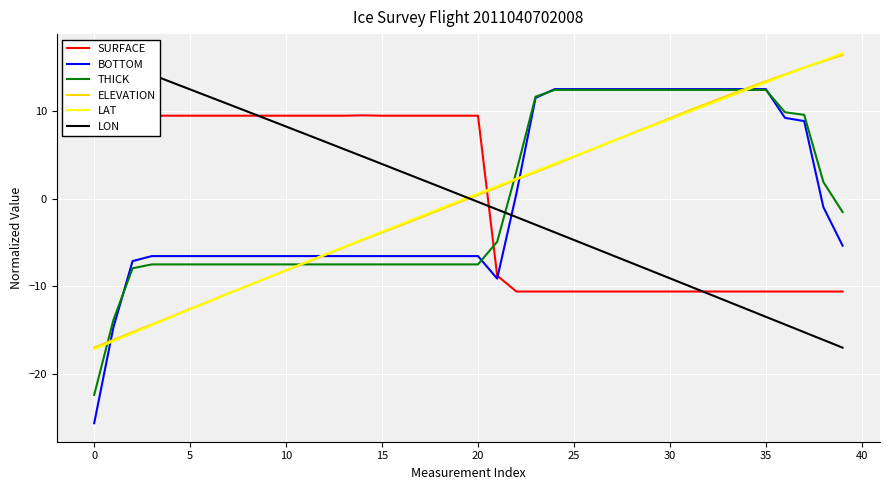

Is the value of LON at 12 greater than the value of THICK at 31?

No